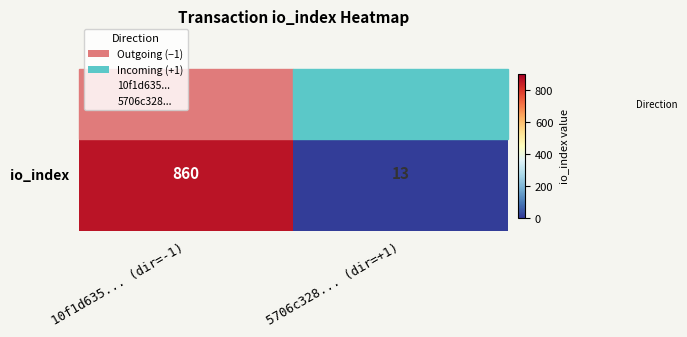

What is the greatest value displayed?

860